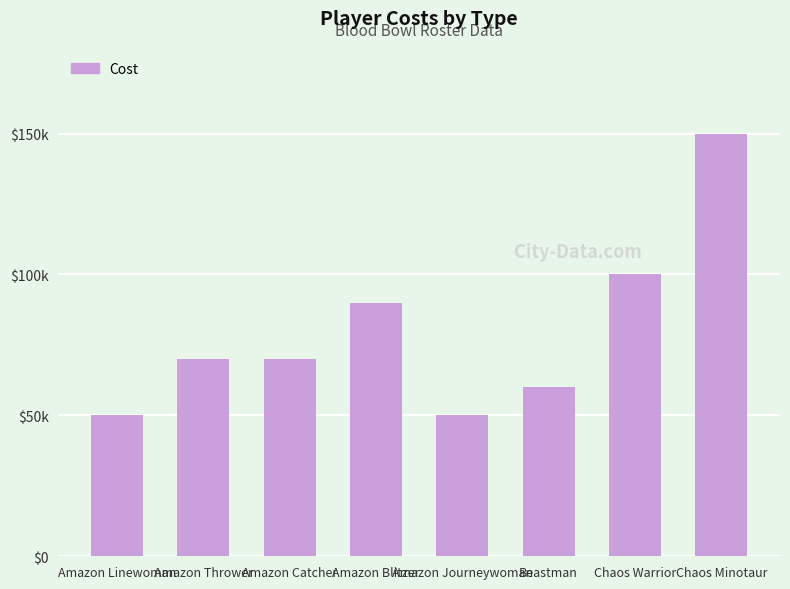

How many values are between 60000 and 100000?

5